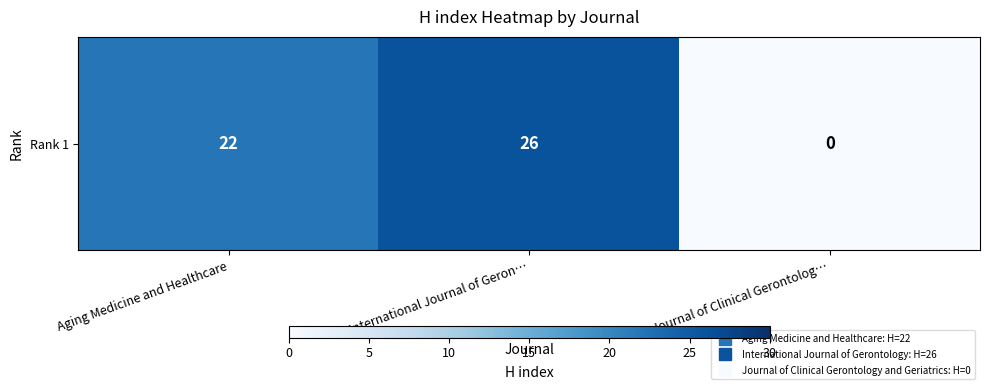

Rank the categories by value from highest to lowest.

International Journal of Geron…, Aging Medicine and Healthcare, Journal of Clinical Gerontolog…